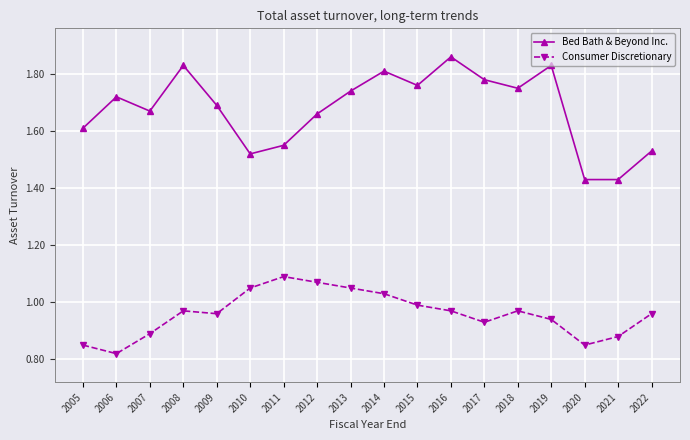

Is it true that Bed Bath & Beyond Inc. equals 1.6 at 2005?

True